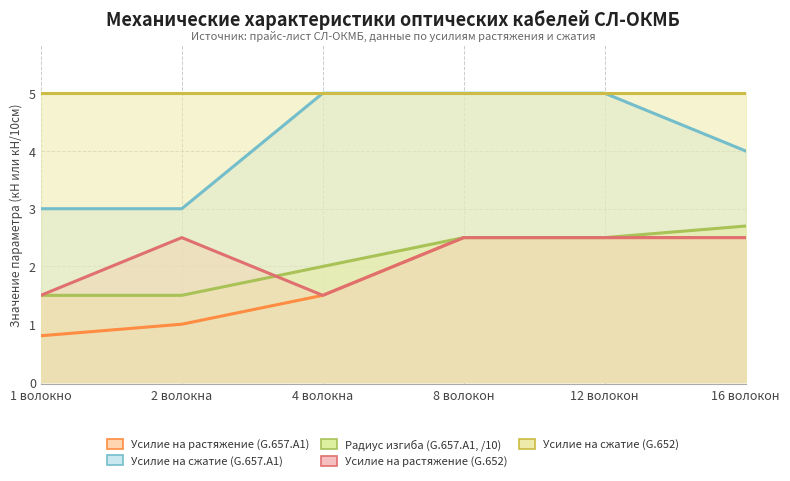

What is the sum of all Радиус изгиба (G.657.A1, /10) values?

12.7